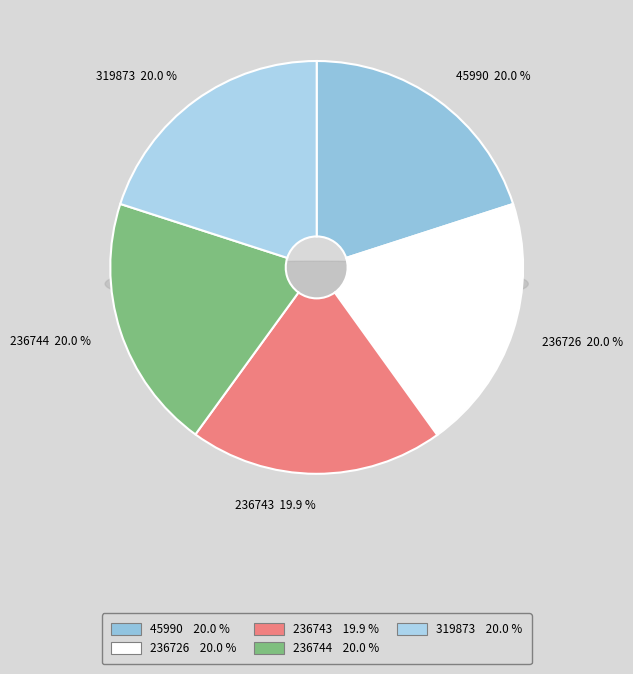

Which category has the smallest portion of the pie?

236743